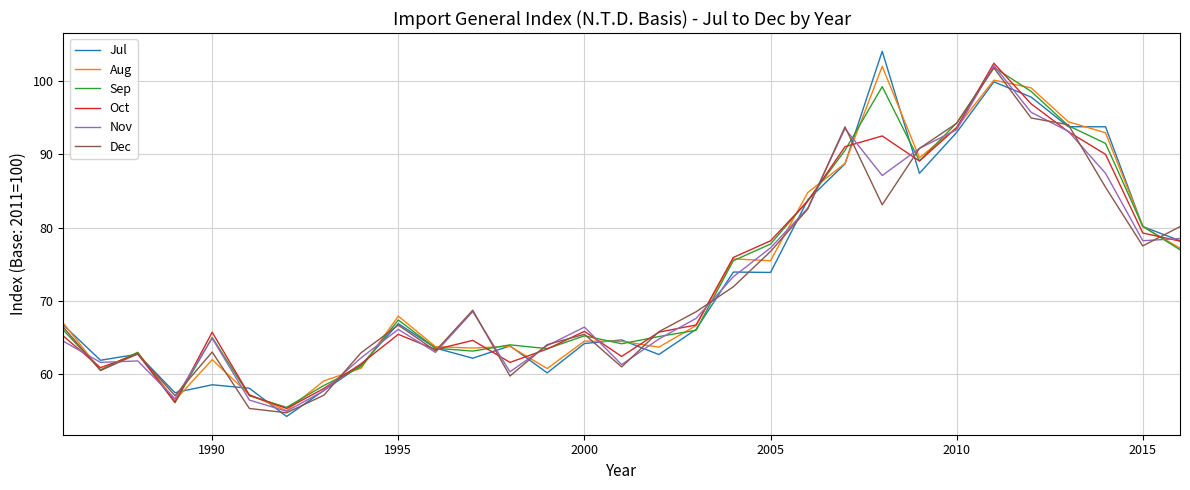

What is the lowest value of the Sep series?

55.5